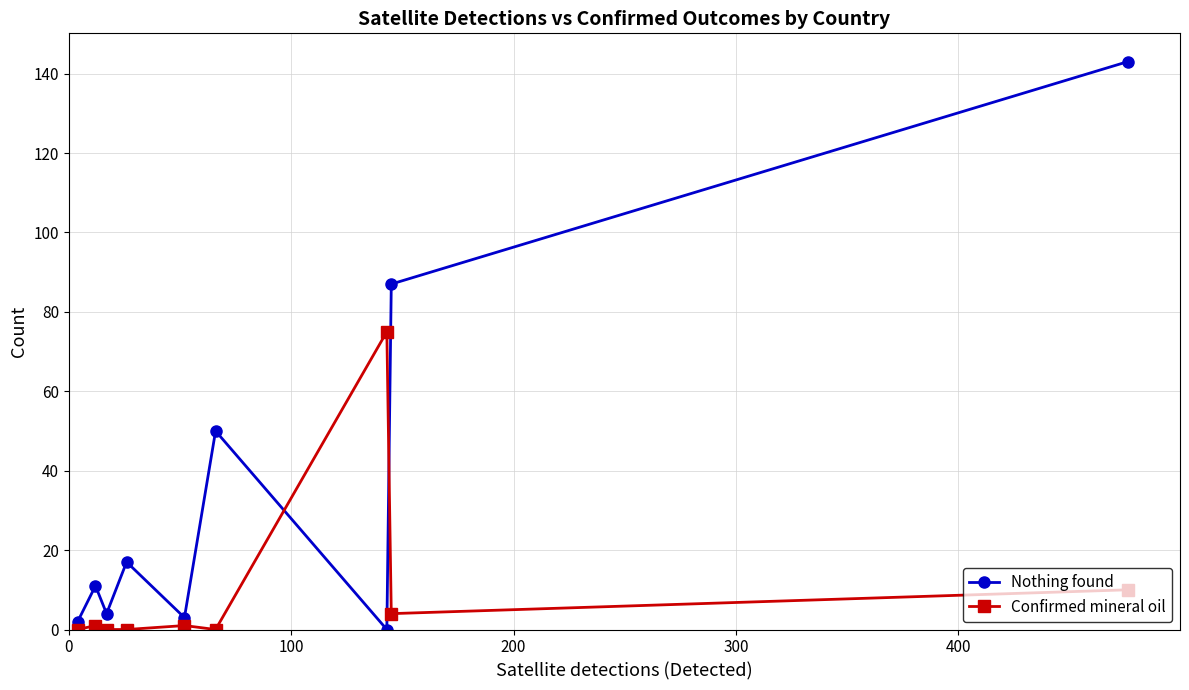

List the series in order of their peak value, highest first.

Nothing found, Confirmed mineral oil